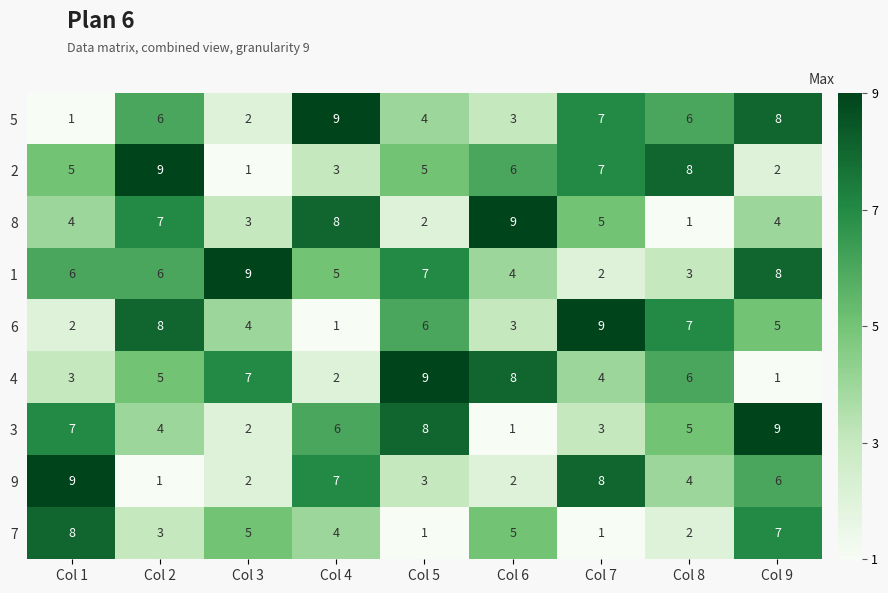

Where does the 9 series first go above 4?

Col 1